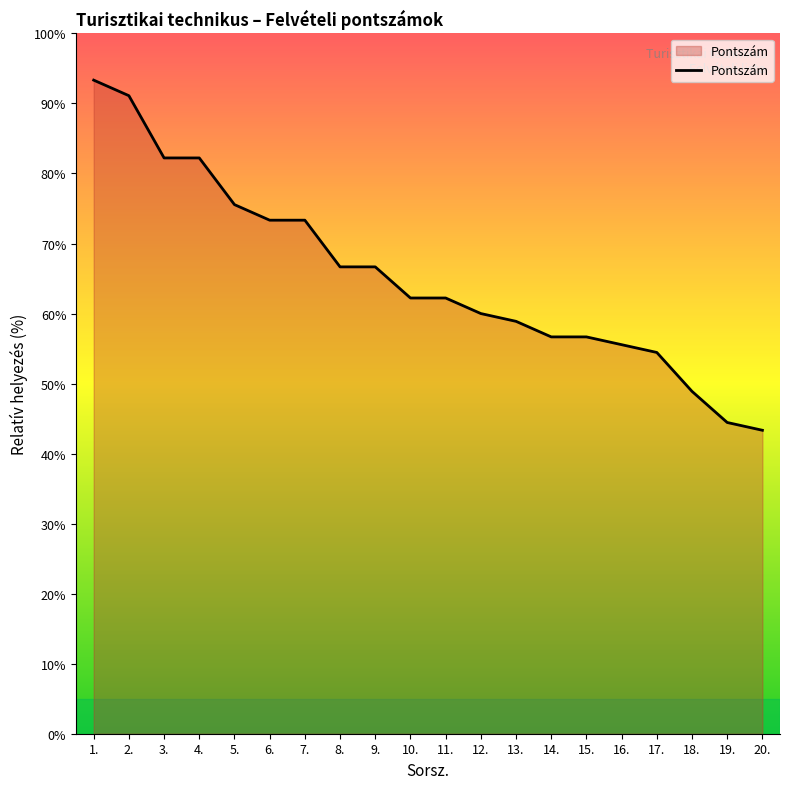

What is the sum of all values?

1307.8